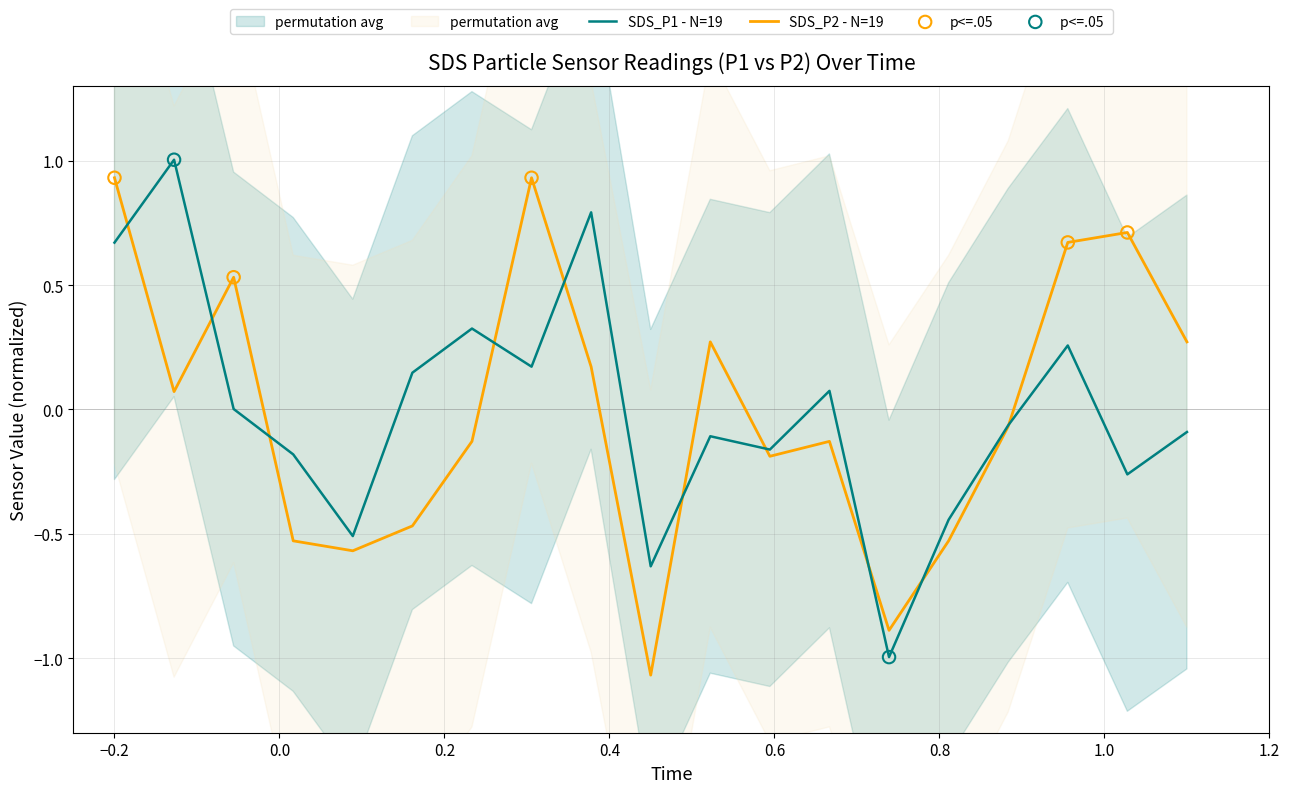

What are all the series names shown in the legend?

SDS_P1, SDS_P2